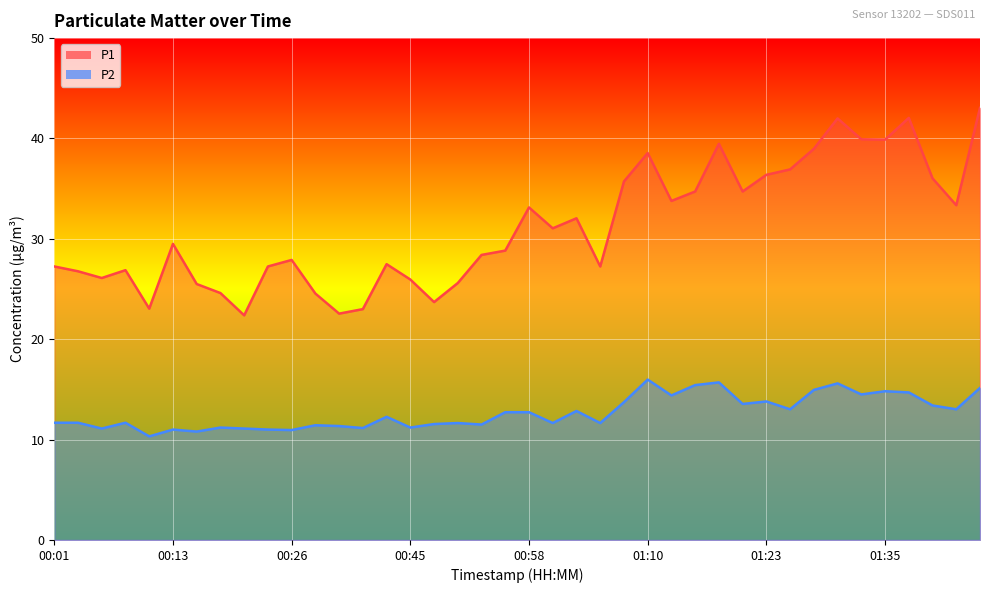

True or false: P1 and P2 cross at least once.

False